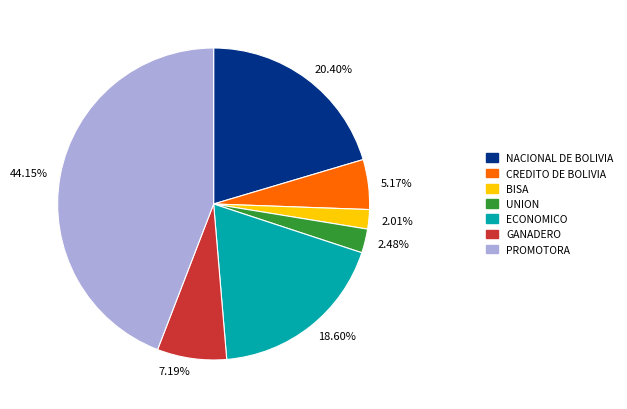

How many segments does this pie chart have?

7